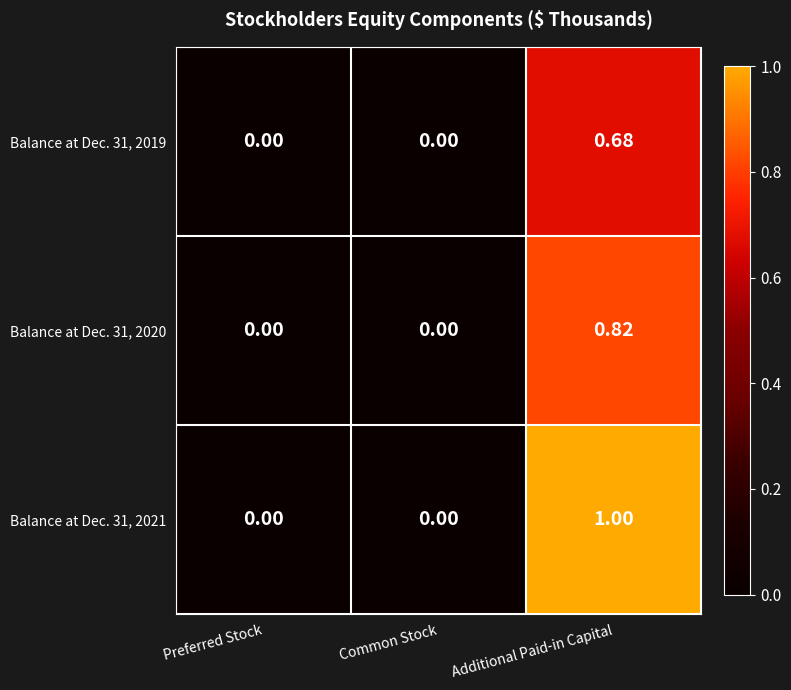

Which label corresponds to the largest value in the chart?

Additional Paid-in Capital